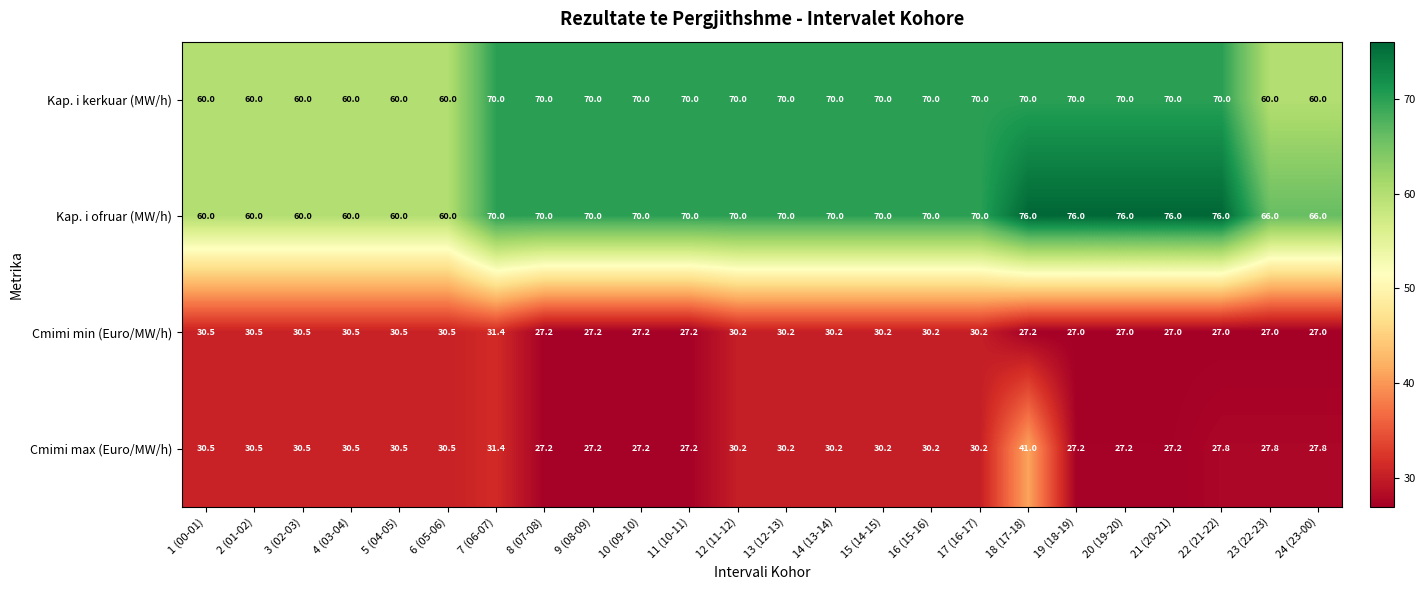

The Kap. i kerkuar (MW/h) series shows 106.9 at 22 (21-22). True or false?

False